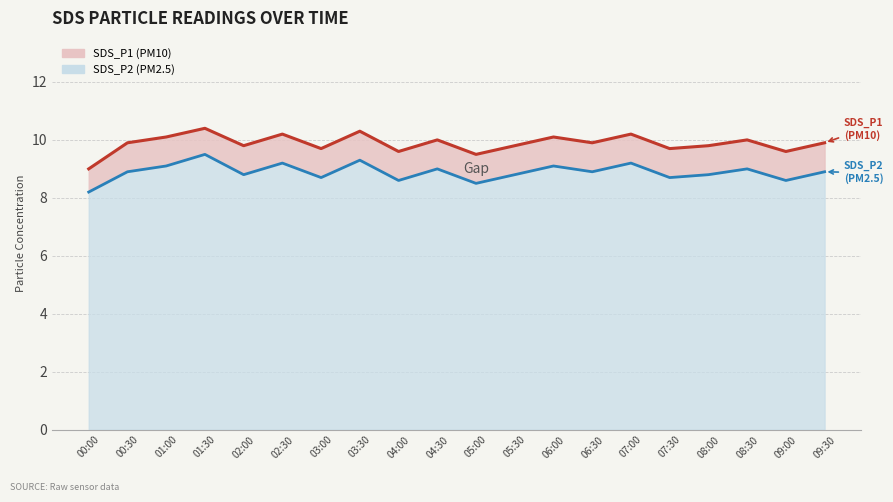

What is the difference between the SDS_P2 values at 06:00 and 01:30?

0.4